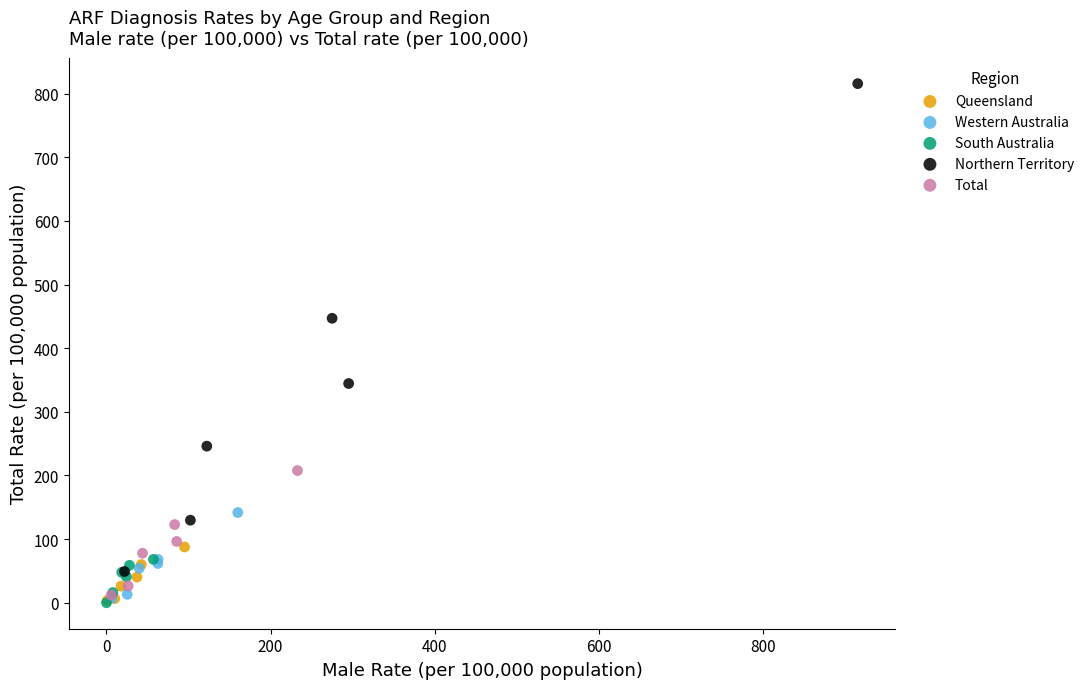

Which series has the widest spread of Y values?

Northern Territory